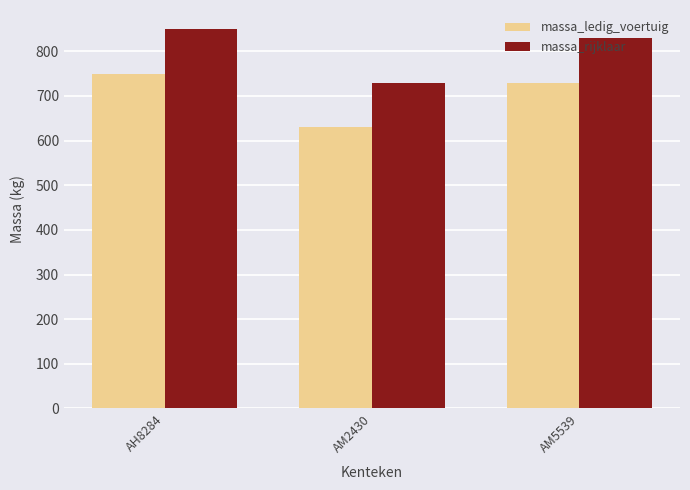

Which series has the largest total across all categories?

massa_rijklaar